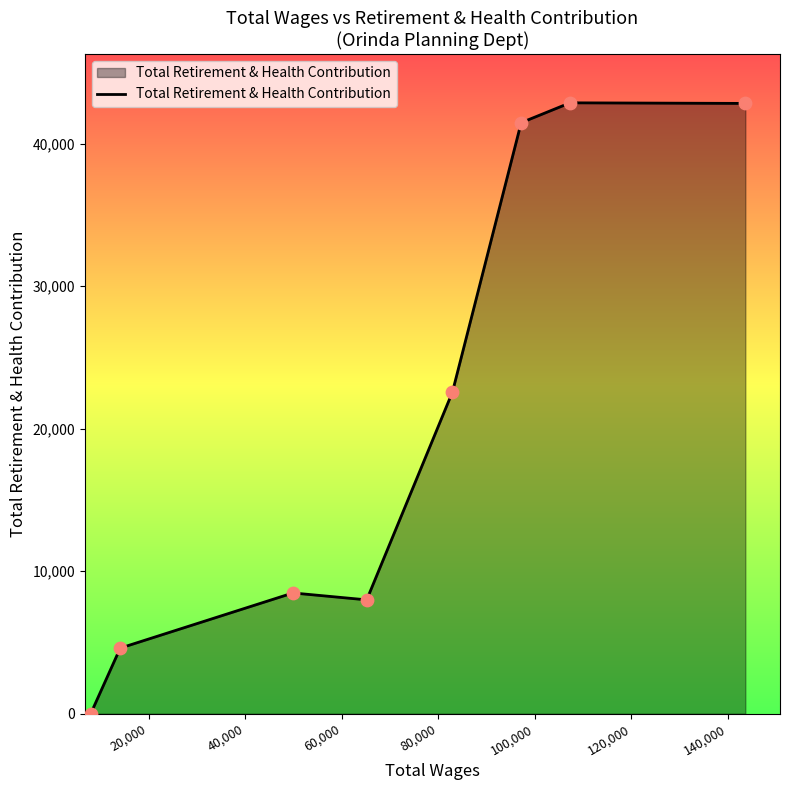

What is the maximum value shown in the chart?

42872